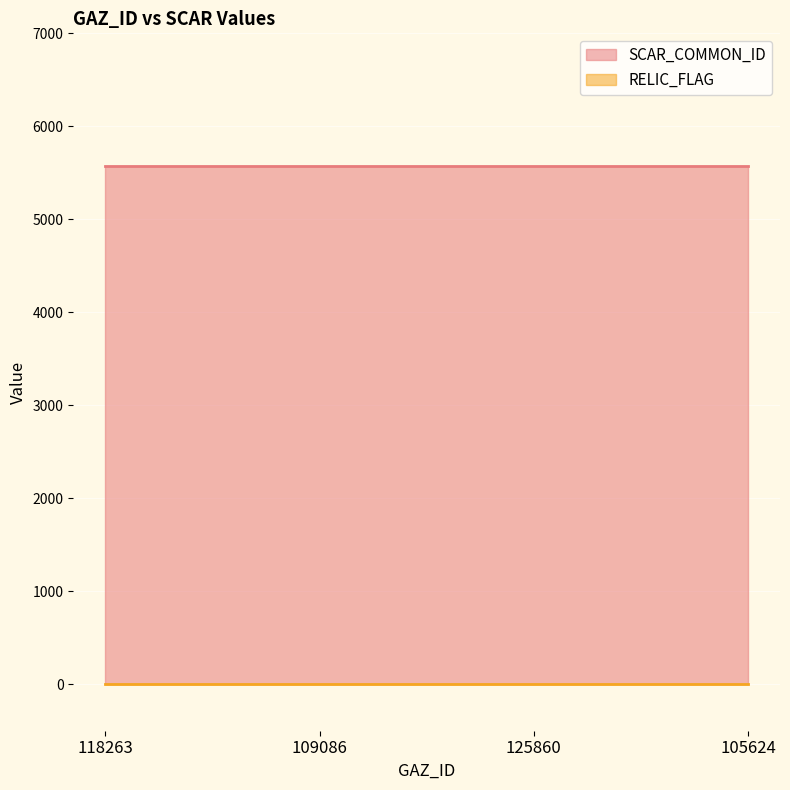

How many series are shown in this chart?

2